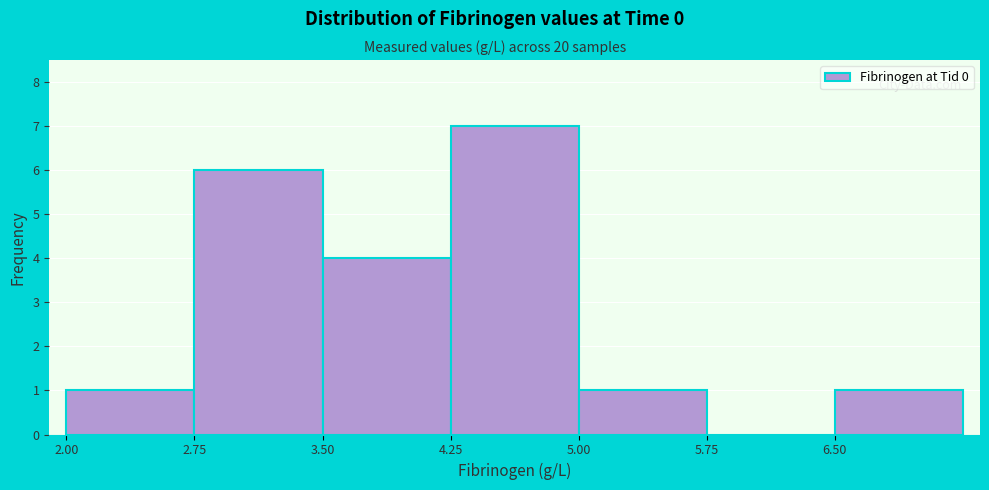

Reading left to right, transcribe this chart: for each bar, give the range it covers on the x-axis and its height. Neither the bar edges nor the heights are printed on the chart, so give them approximately, as read against the axes.

2.00 to 2.75: 1
2.75 to 3.50: 6
3.50 to 4.25: 4
4.25 to 5.00: 7
5.00 to 5.75: 1
5.75 to 6.50: 0
6.50 to 7.25: 1